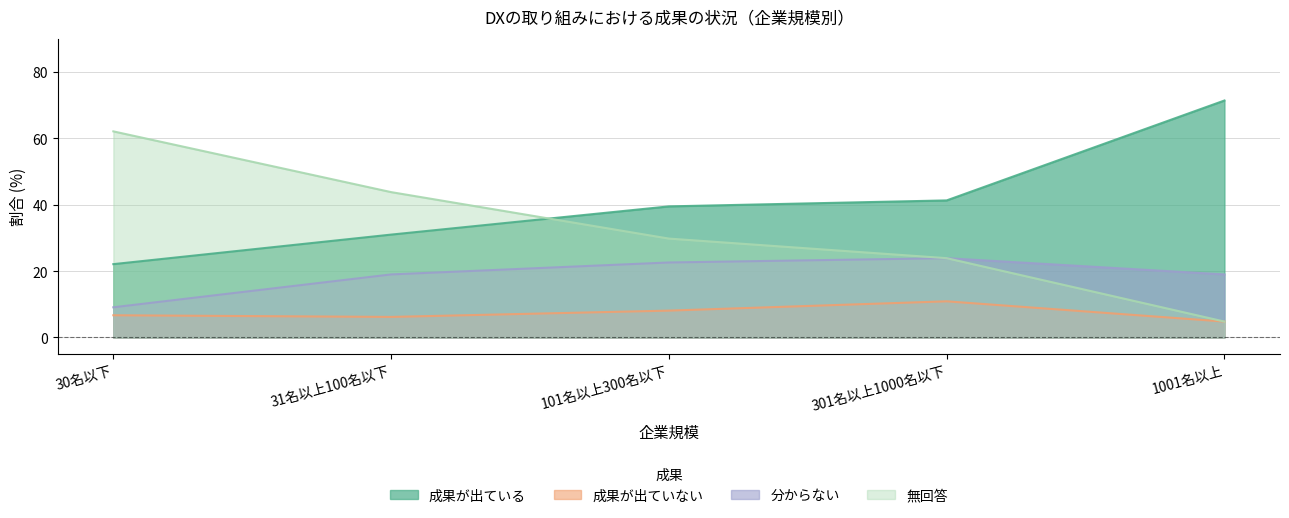

How many values in the 成果が出ている series are below 39?

2